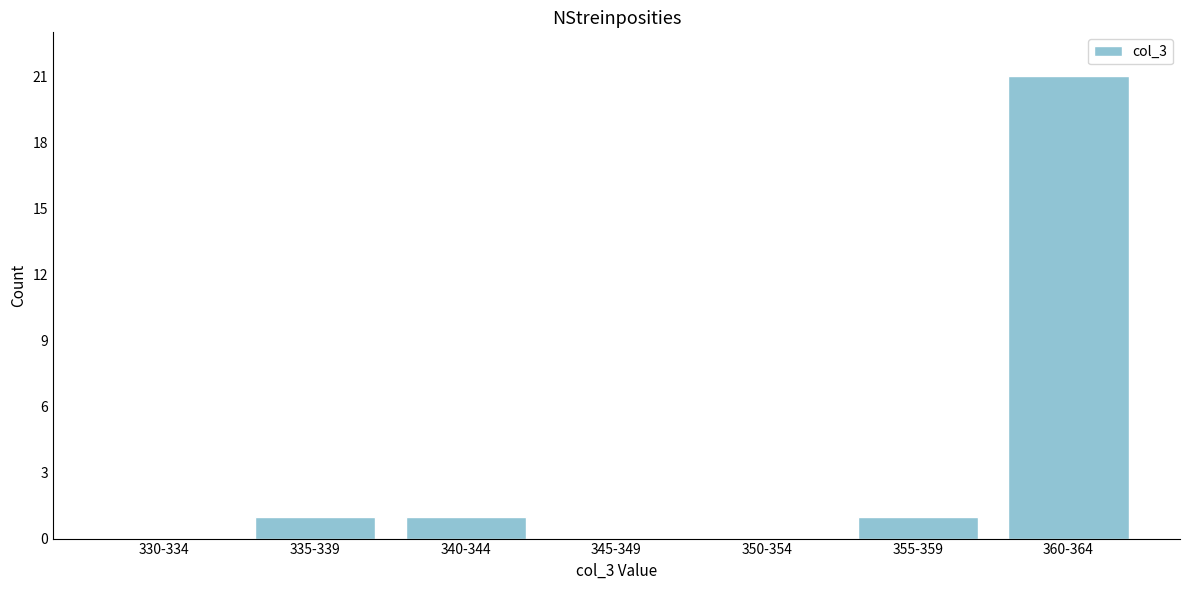

Reading left to right, extract all data points from this chart.

330-334=0	335-339=1	340-344=1	345-349=0	350-354=0	355-359=1	360-364=21